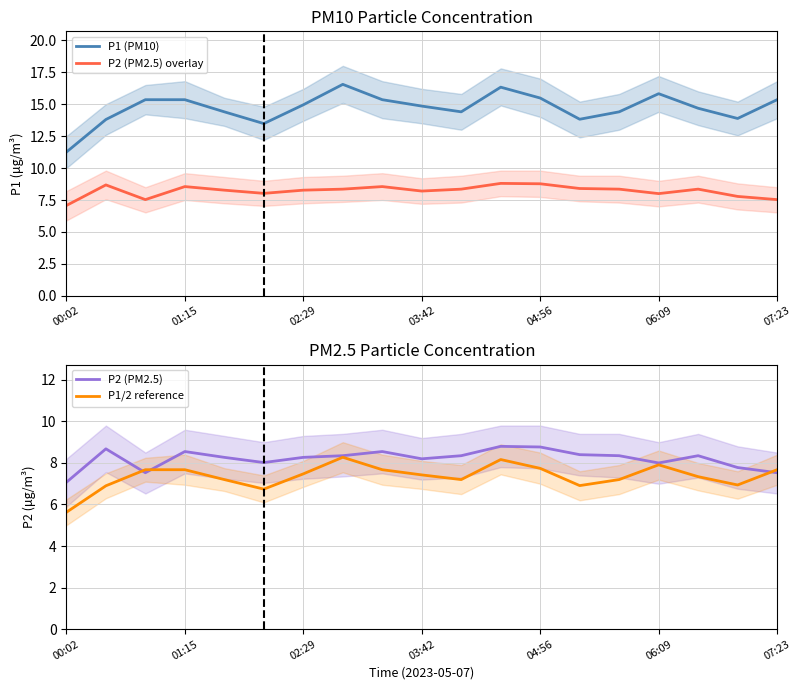

List the series in order of their peak value, highest first.

P1 (PM10), P2 (PM2.5) overlay, P2 (PM2.5), P1/2 reference